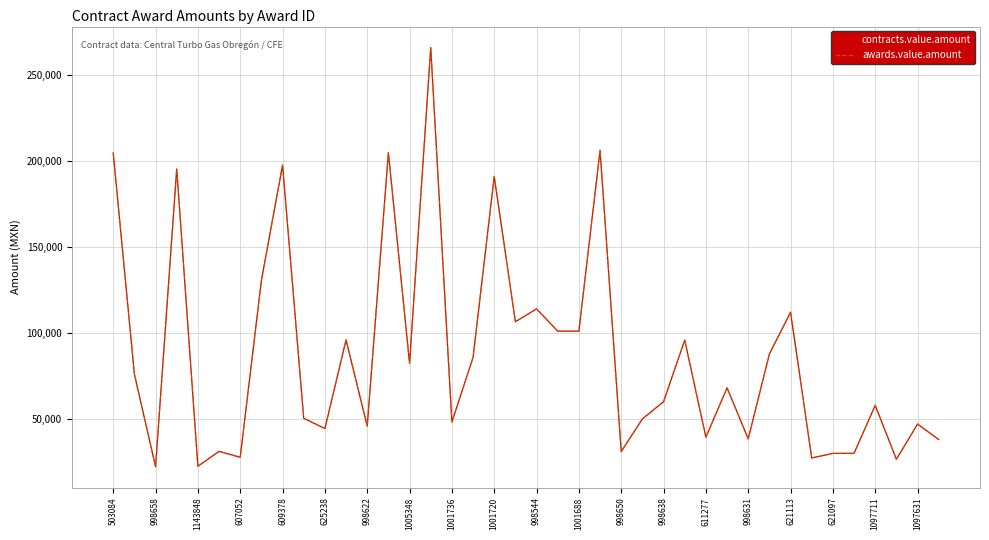

Does the chart display data point markers on the line(s)?

No